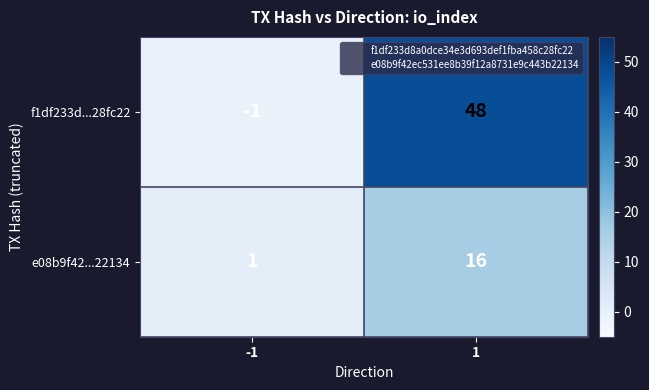

What is the difference between the maximum and minimum values in the f1df233d...28fc22 series?

49